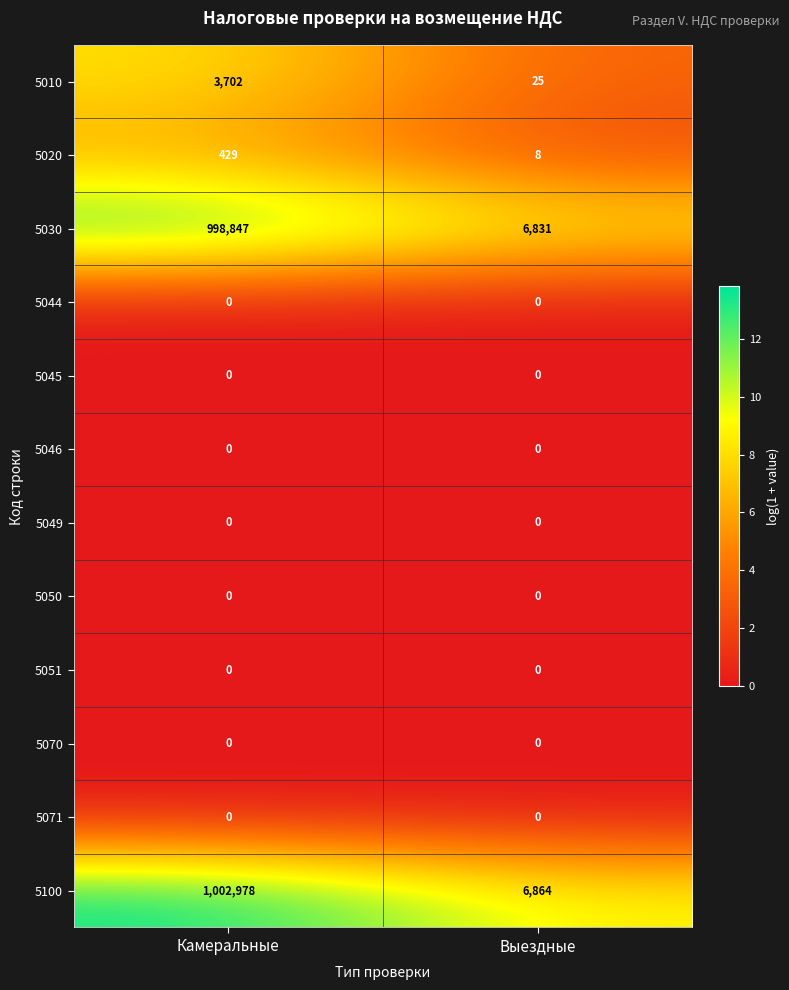

Which series has the largest total across all categories?

5100